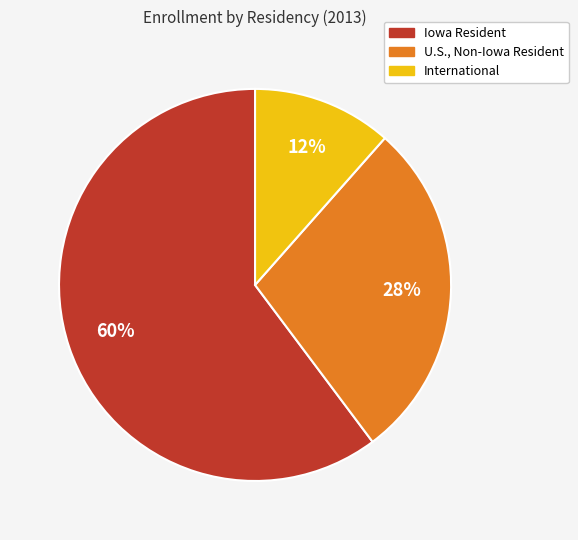

Does U.S., Non-Iowa Resident represent more than half of the total?

No